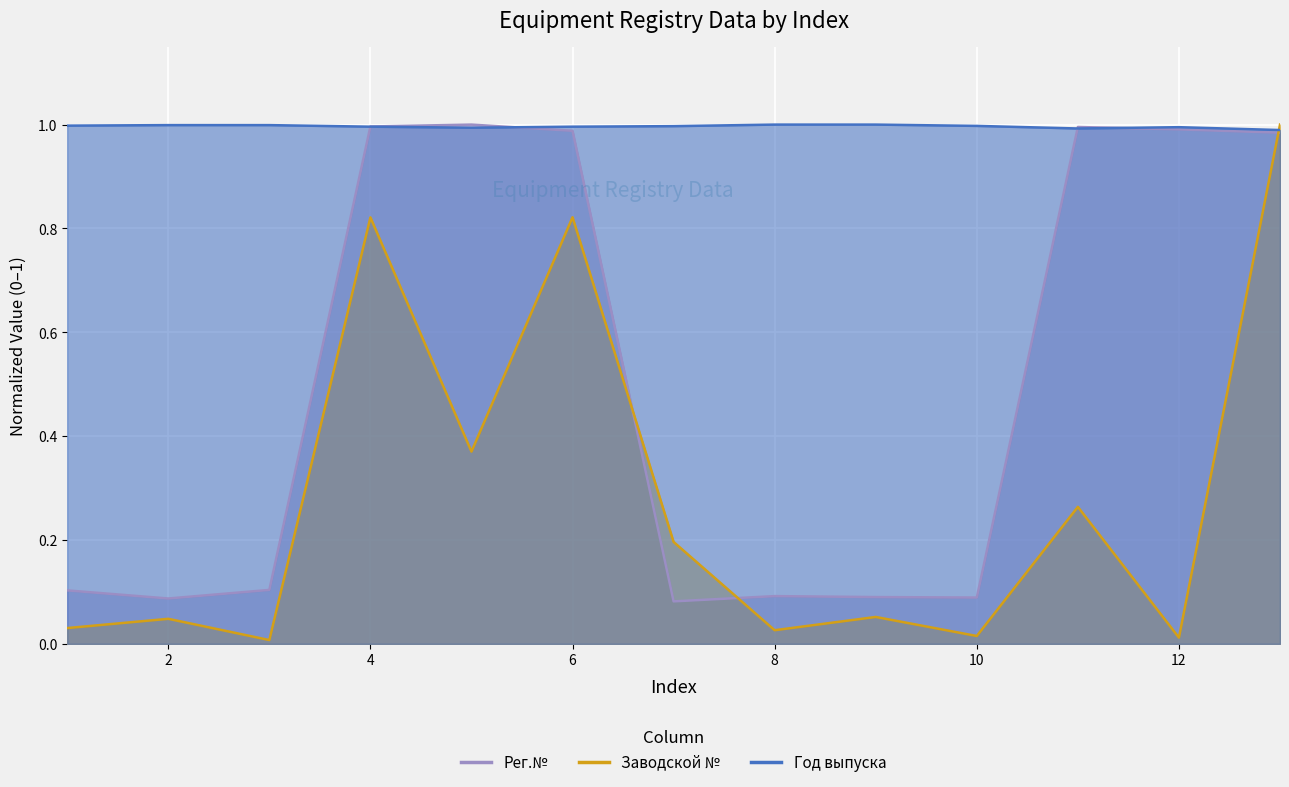

Which category has the highest value across all series?

5